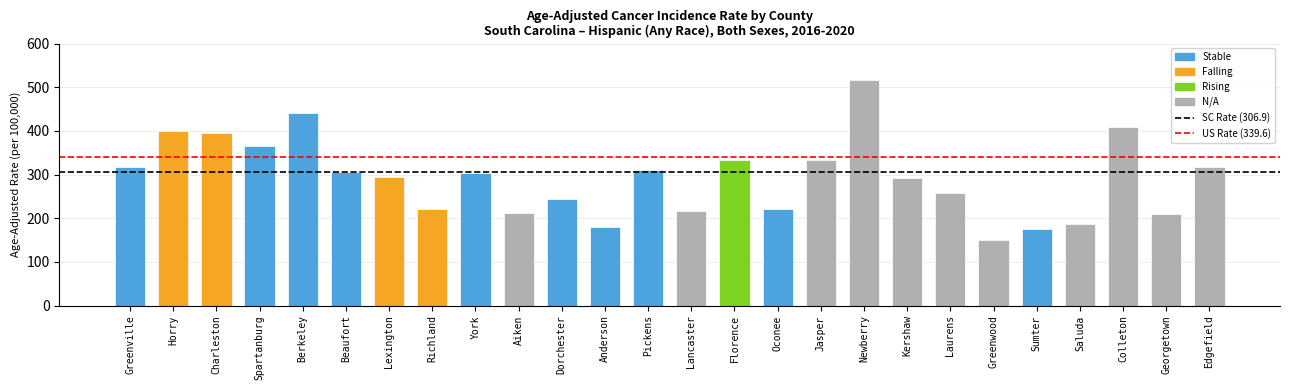

What is the difference between the values at Jasper and Kershaw?

40.6